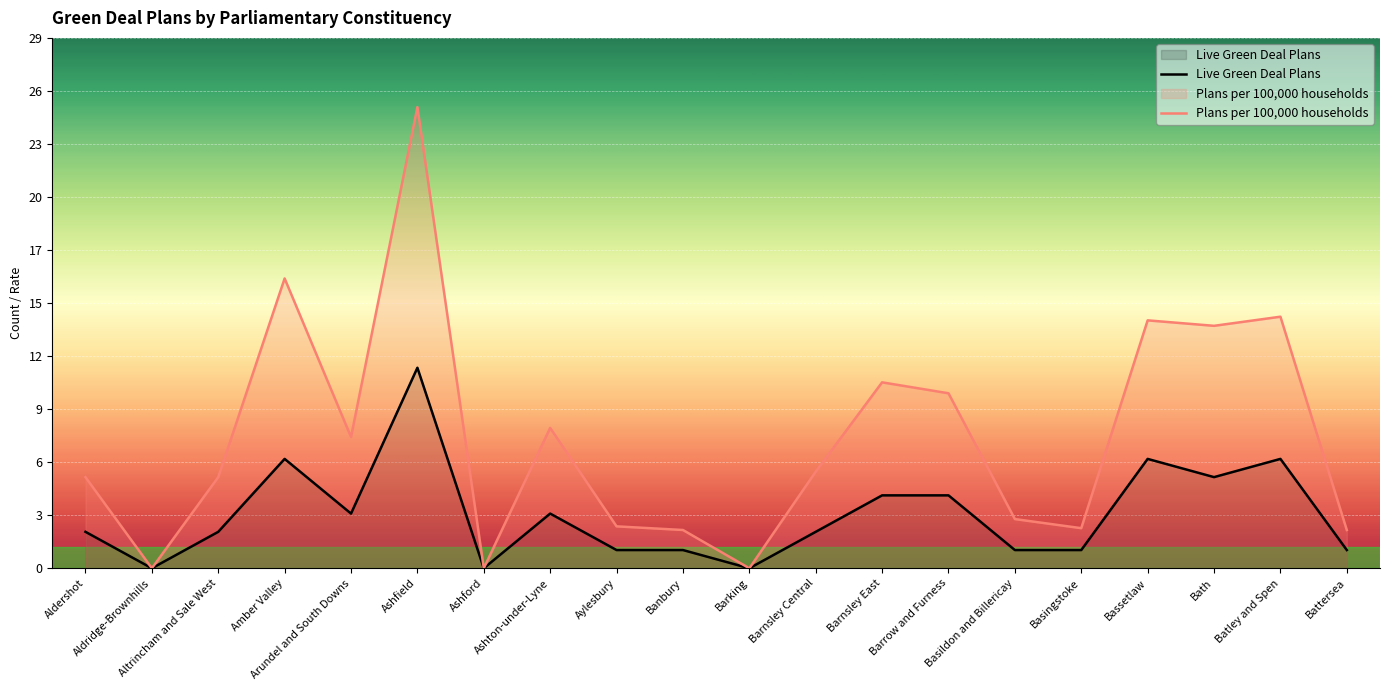

What is the spread (max minus min) of values at Barnsley Central?

3.3